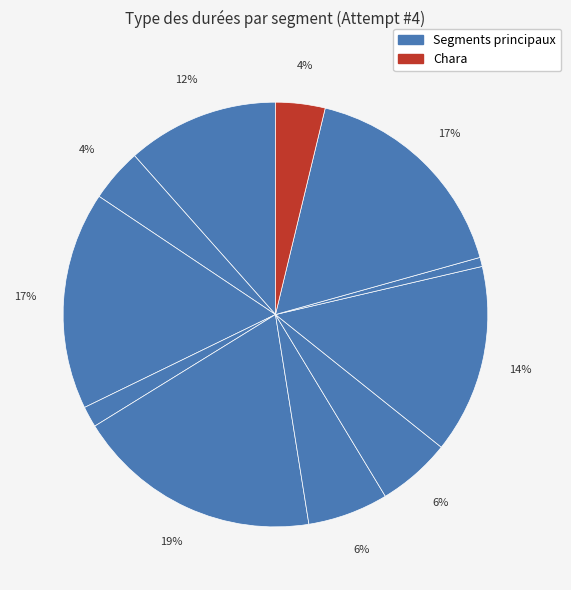

Count the number of slices in the pie.

11